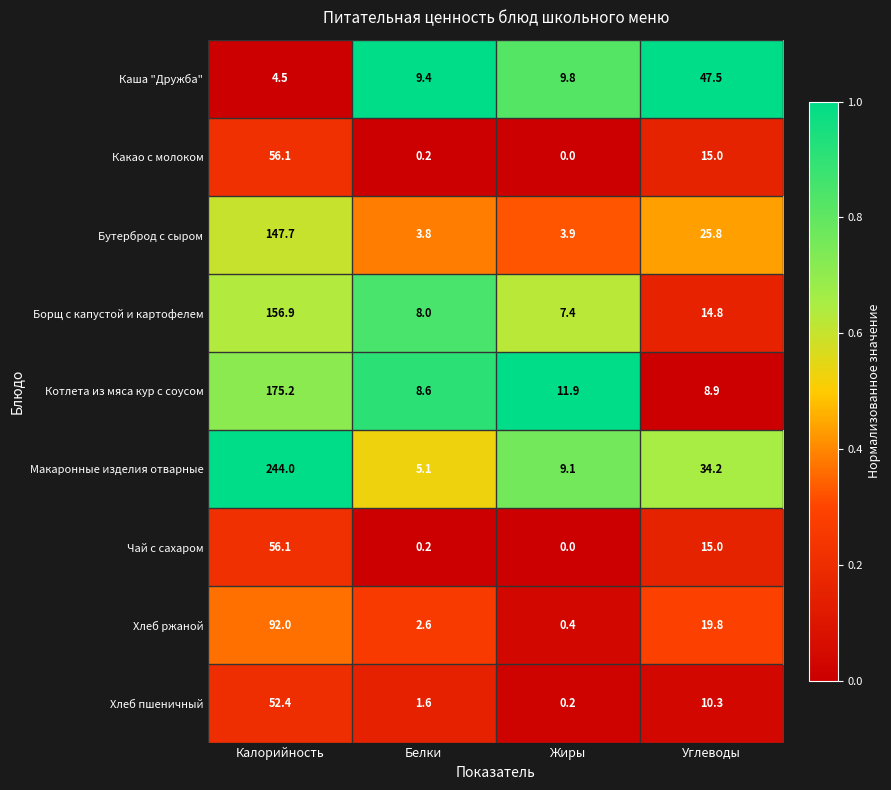

What is the total value across all series at Жиры?

42.7